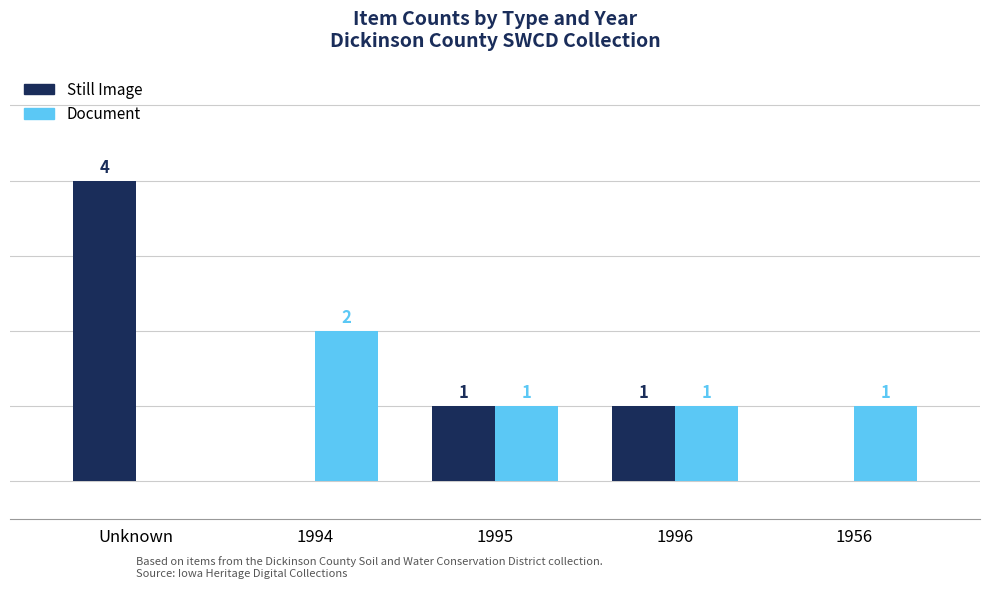

Which label corresponds to the largest value in the chart?

Unknown